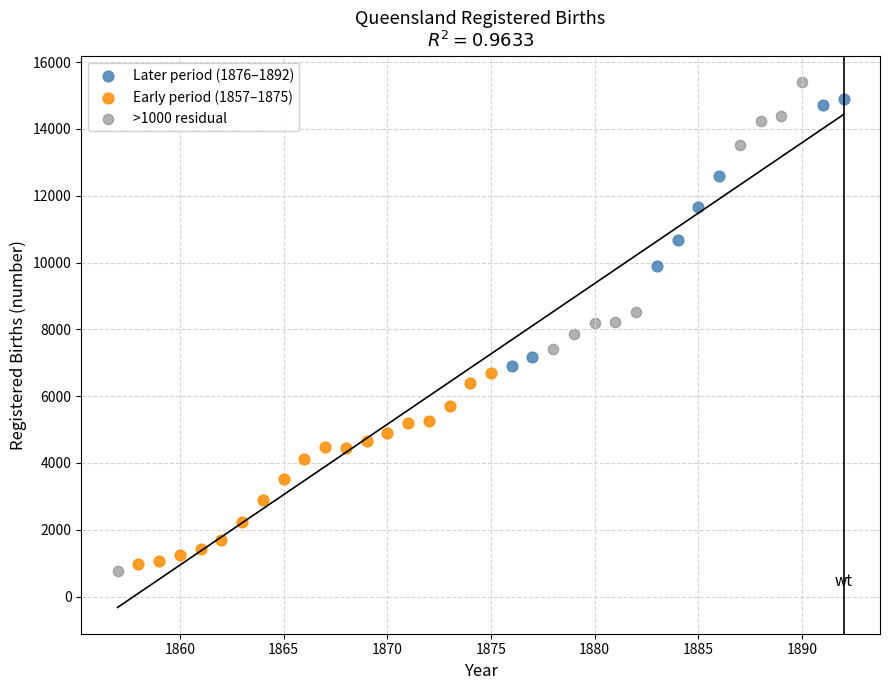

Which series has the widest spread of Y values?

>1000 residual